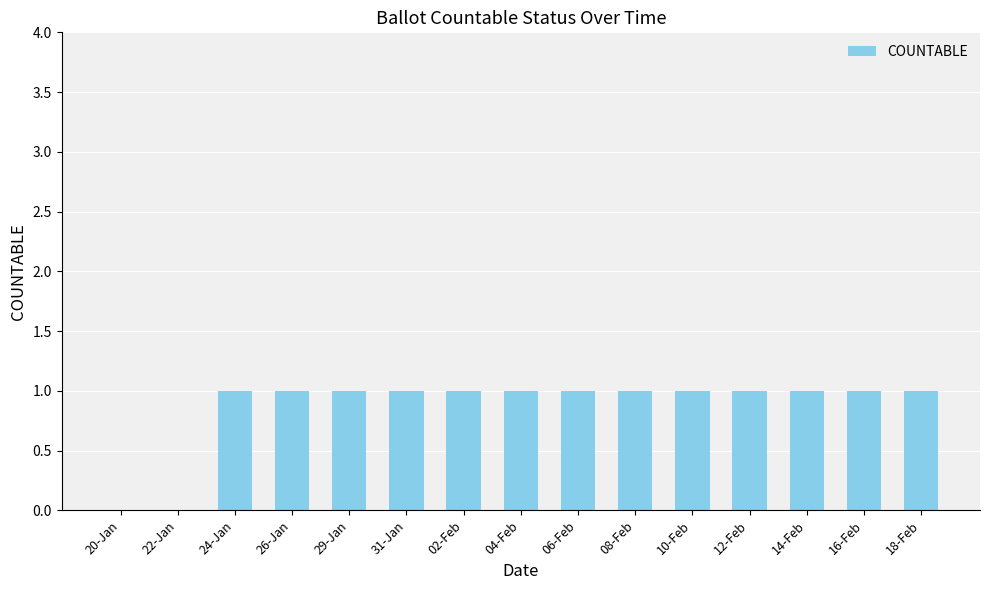

The value at 31-Jan is 1. True or false?

True